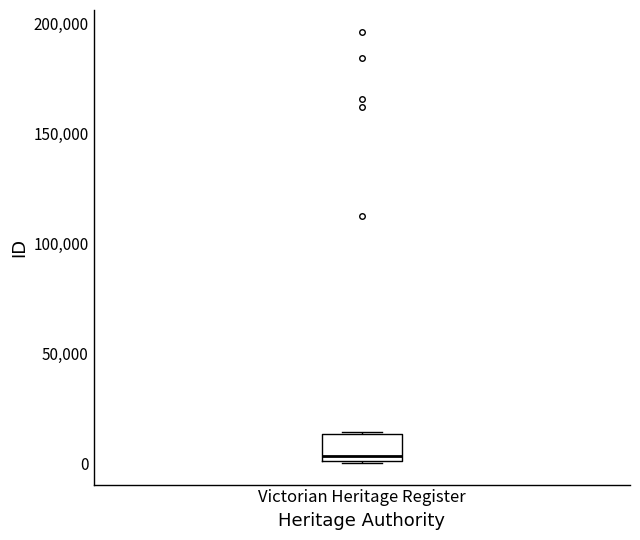

Transcribe this box plot: give where the median line is, the range the box spans, and where the two whiskers end, as read against the y-axis. The values are not printed on the chart, so give them approximately, as read against the axis.

median 5000, box 0 to 15000, whiskers 0 to 15000